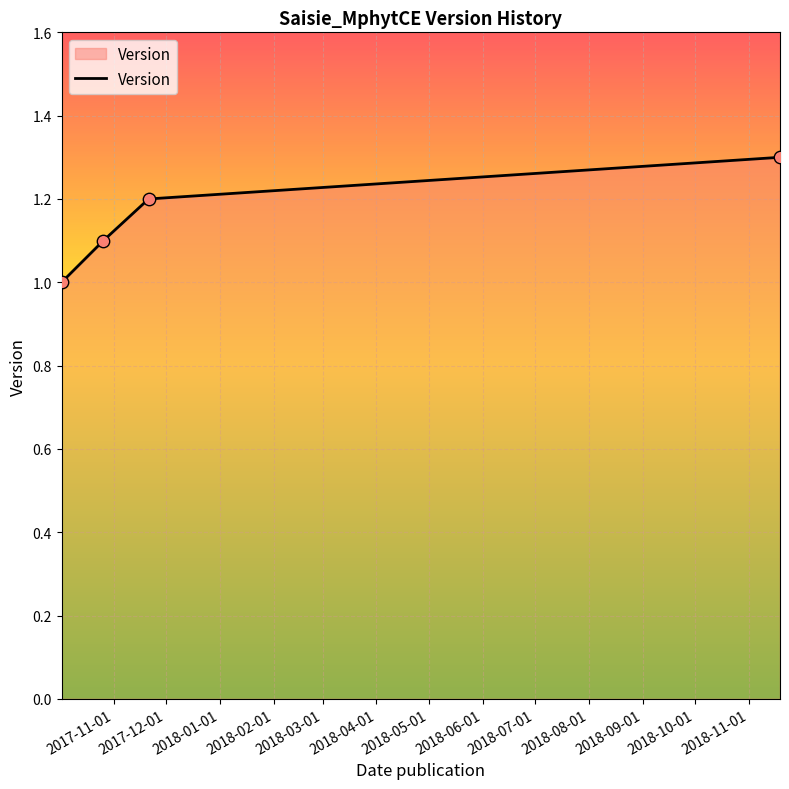

True or false: the data has more than 2 interior local peaks.

False